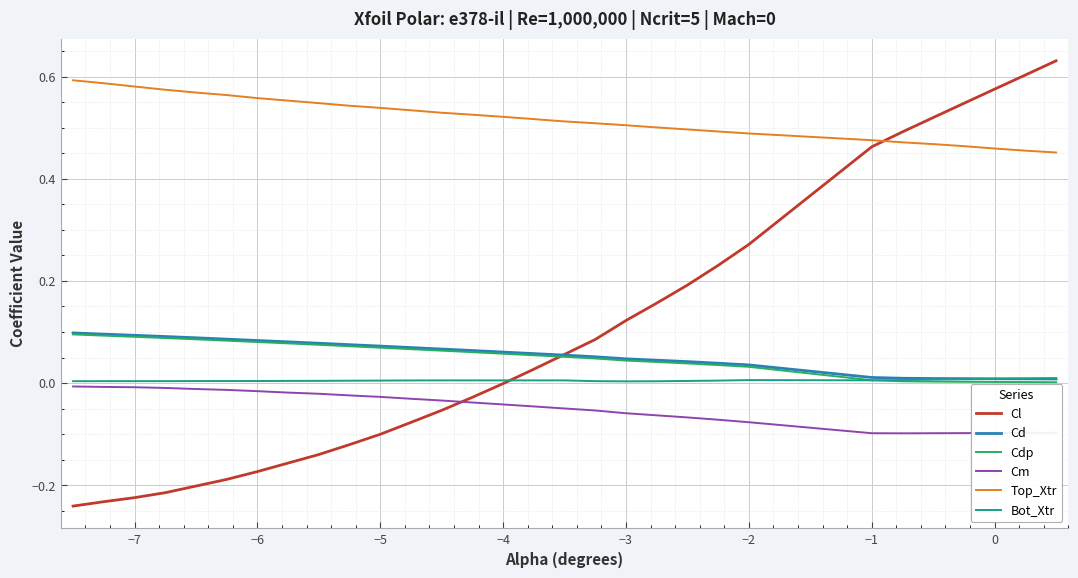

Which series has the largest total across all categories?

Top_Xtr